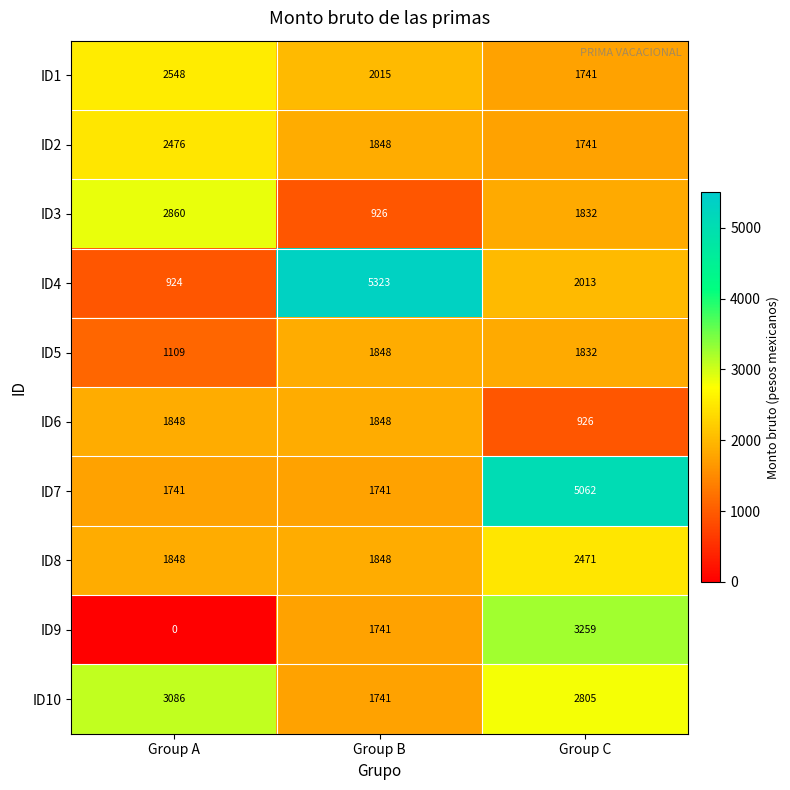

What is the approximate value of ID5 at Group B?

1848